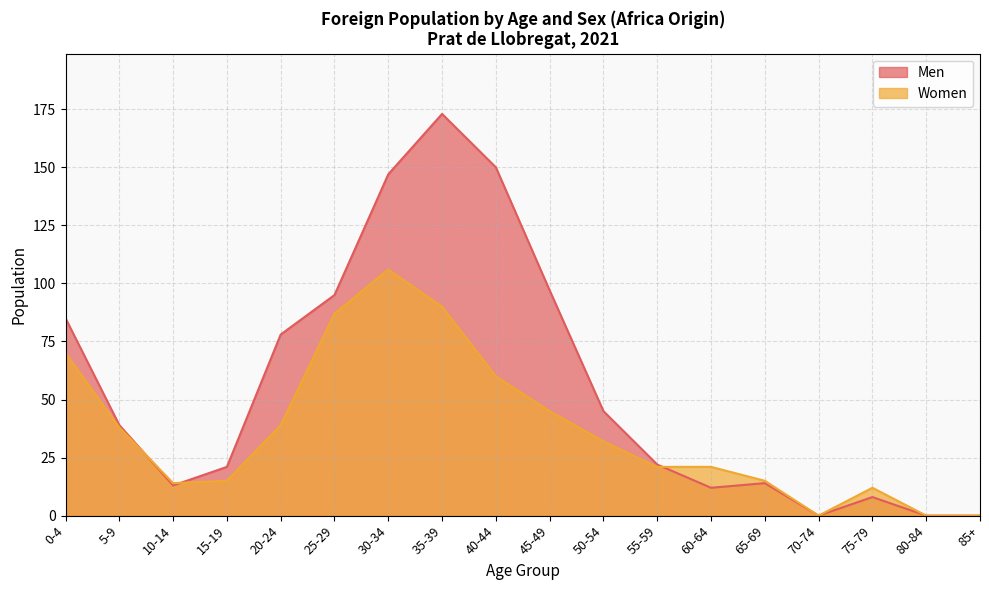

List the labels in order of Women value, smallest first.

70-74, 80-84, 85+, 75-79, 10-14, 15-19, 65-69, 55-59, 60-64, 50-54, 5-9, 20-24, 45-49, 40-44, 0-4, 25-29, 35-39, 30-34